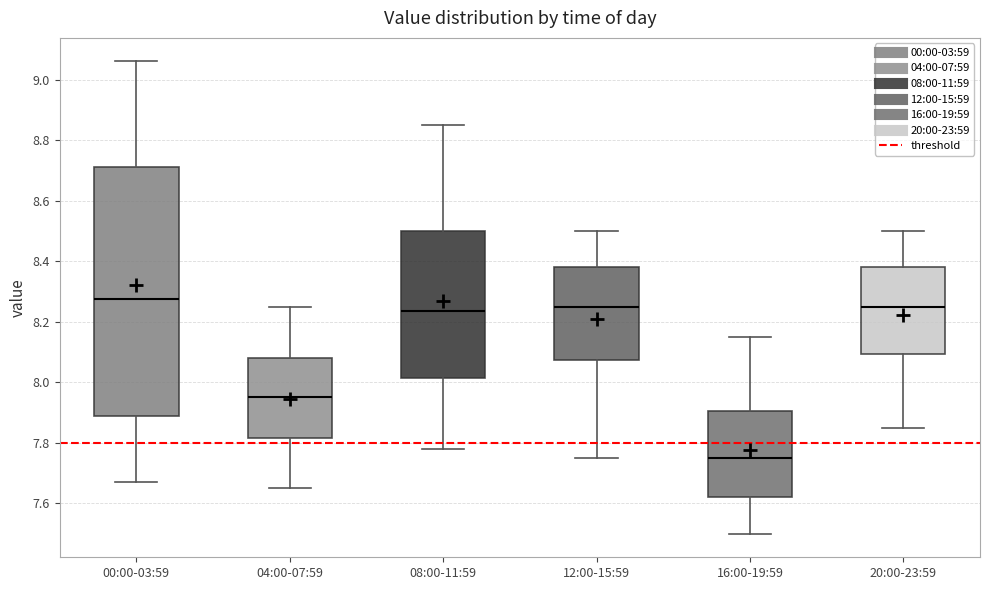

Where does the median line of the box for 00:00-03:59 sit on the y-axis? The values are not printed on the chart, so give them approximately, as read against the axis.

8.28